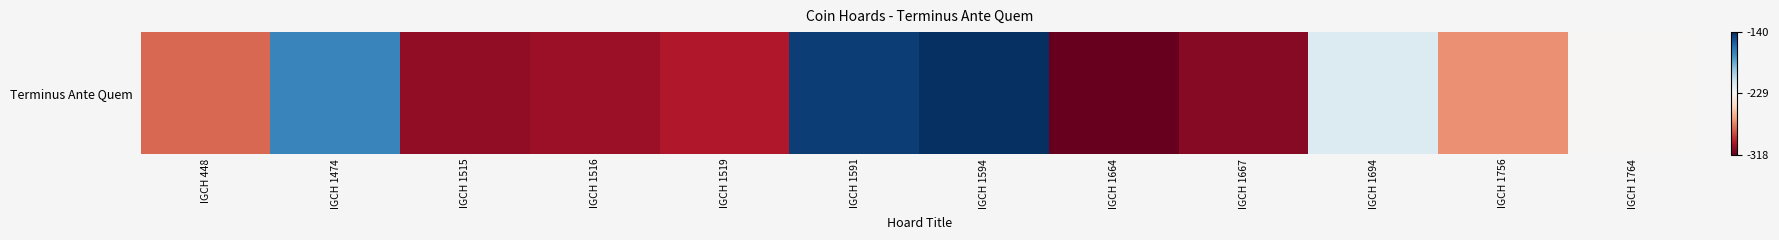

Is it true that the value at IGCH 1474 is -170?

True